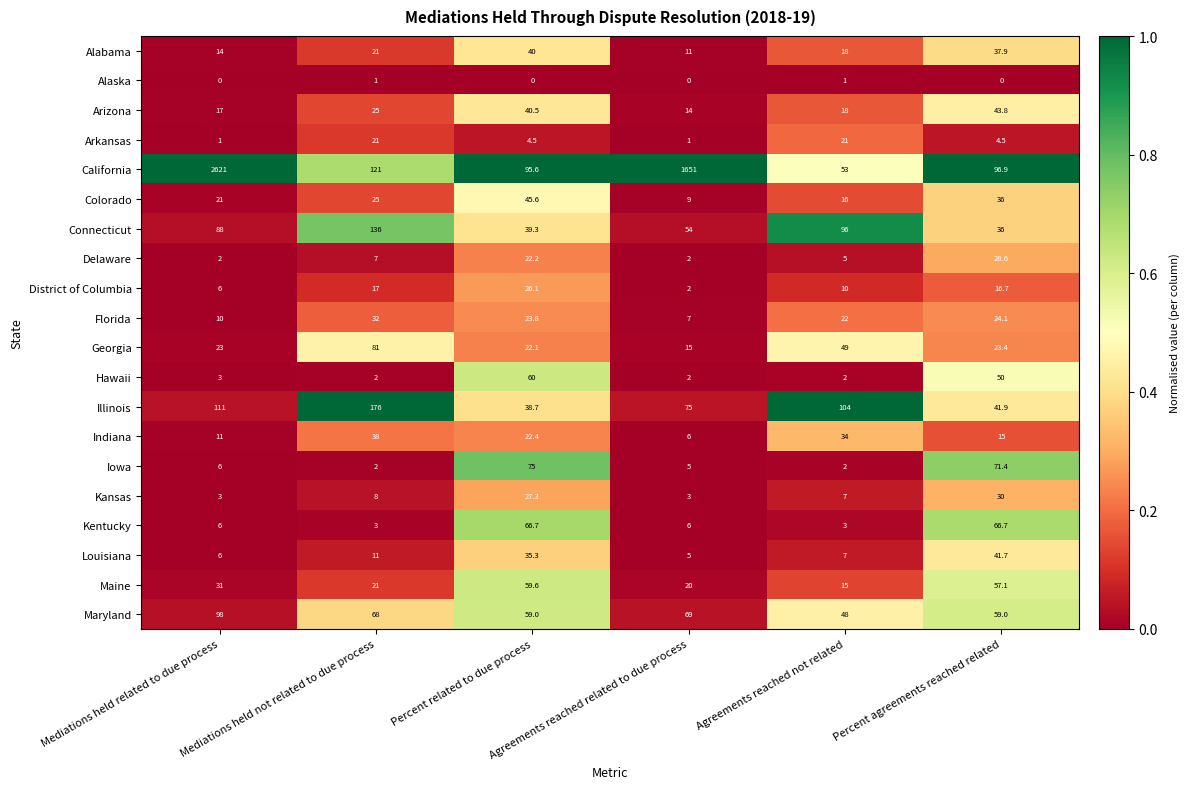

Which series has the widest spread of values?

California